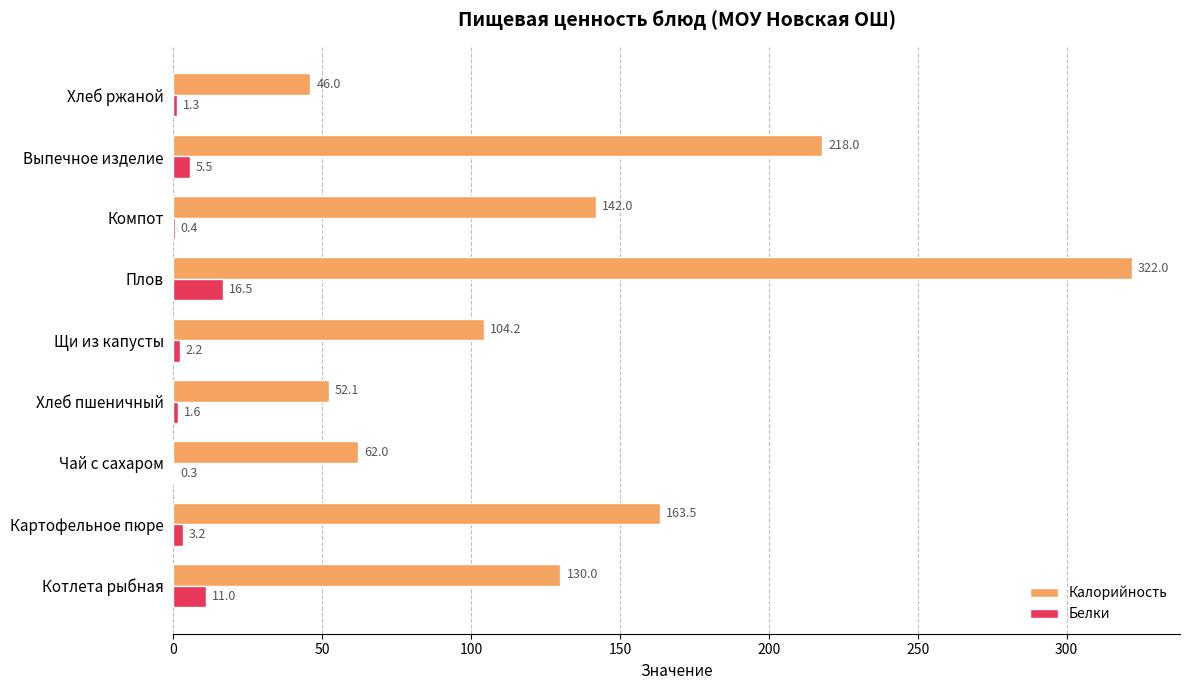

What is the approximate value of Белки at Хлеб пшеничный?

1.6